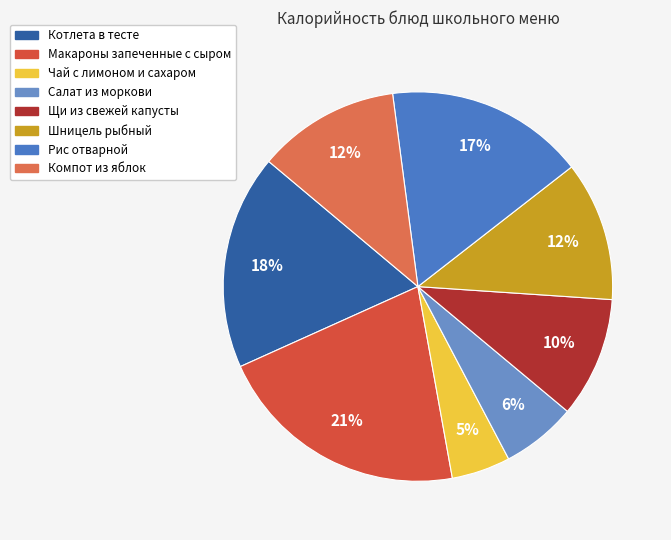

Is Шницель рыбный the majority of the pie?

No